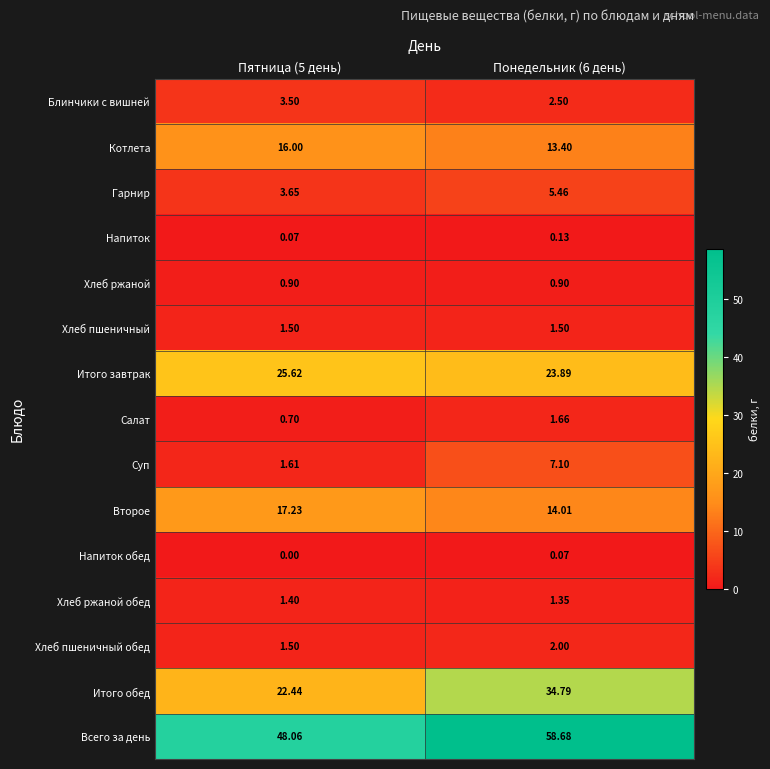

Which series has the largest range (max minus min)?

Итого обед